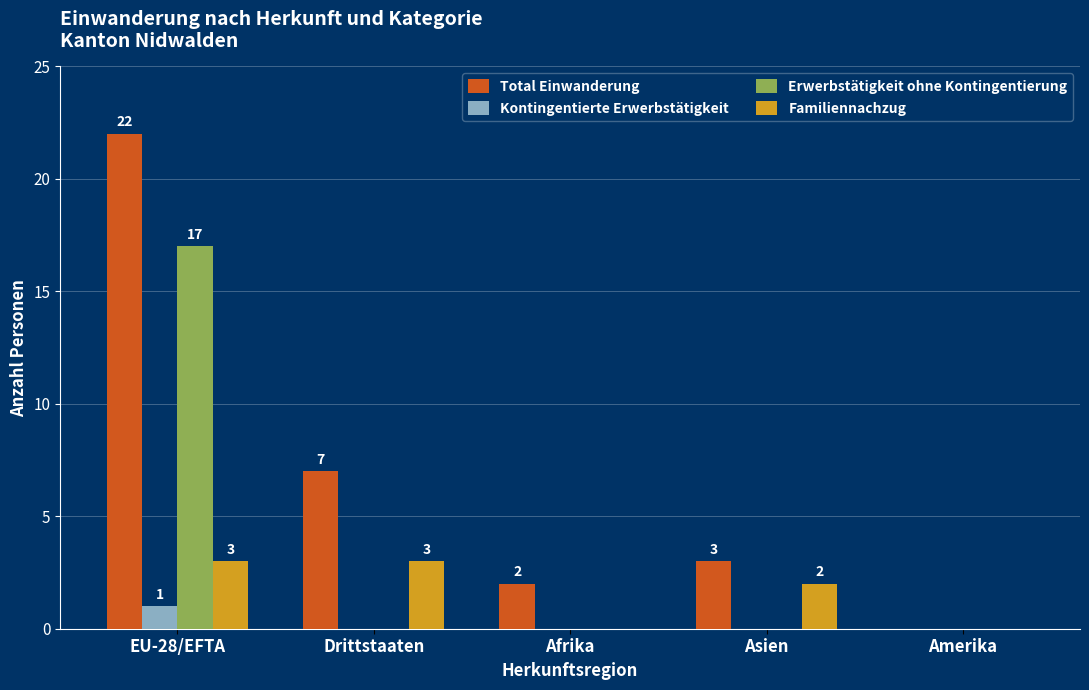

At which category is the sum across all series the highest?

EU-28/EFTA